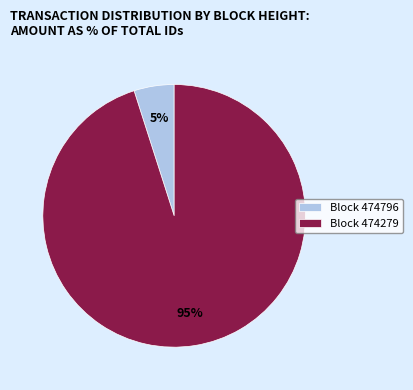

Do Block 474796 and Block 474279 together represent more than half of the pie?

Yes